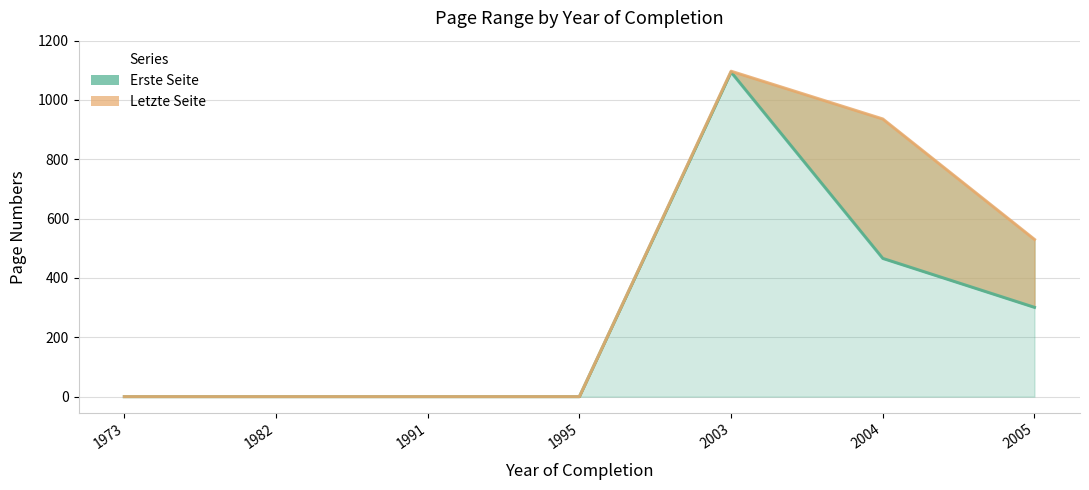

What are all the series names shown in the legend?

Erste Seite, Letzte Seite